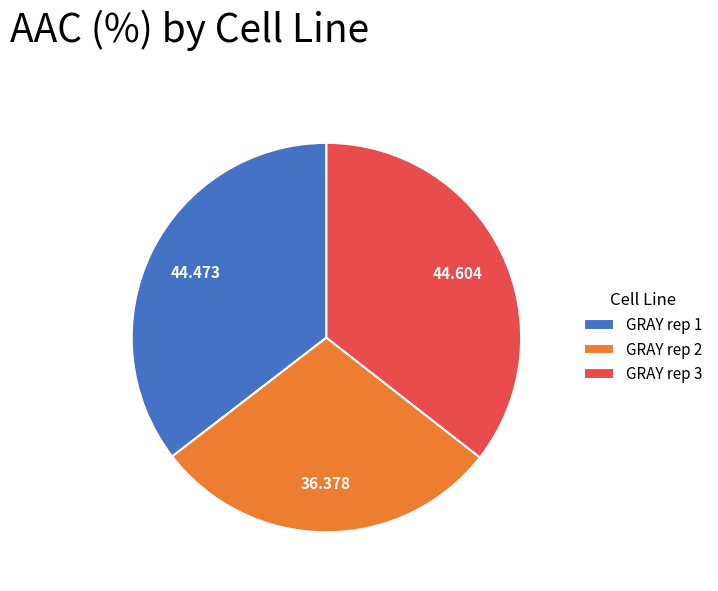

Count the number of slices in the pie.

3